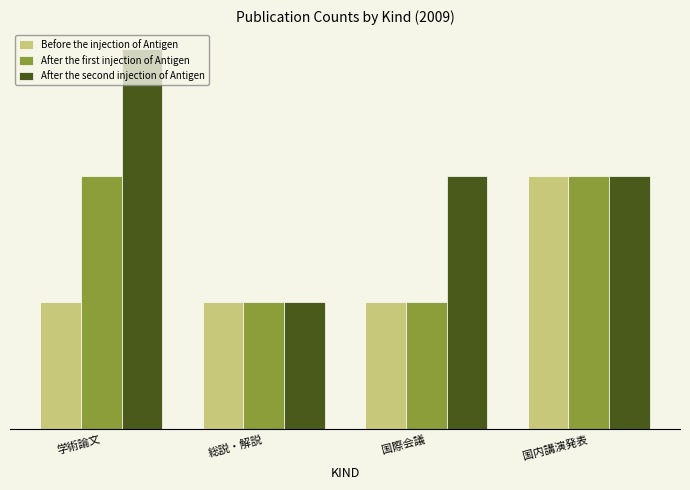

Does the chart contain any negative values?

No